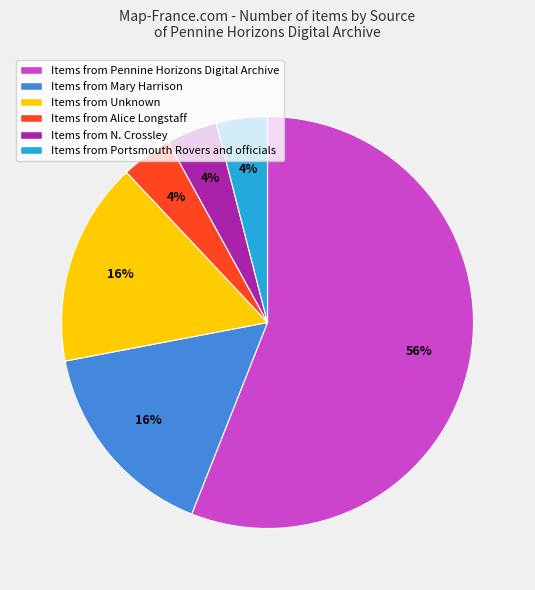

Do Items from Unknown and Items from Portsmouth Rovers and officials together represent more than half of the pie?

No